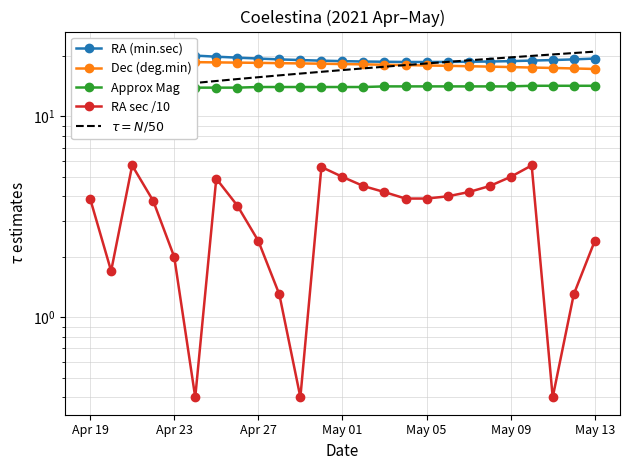

How many lines are shown in the chart?

5